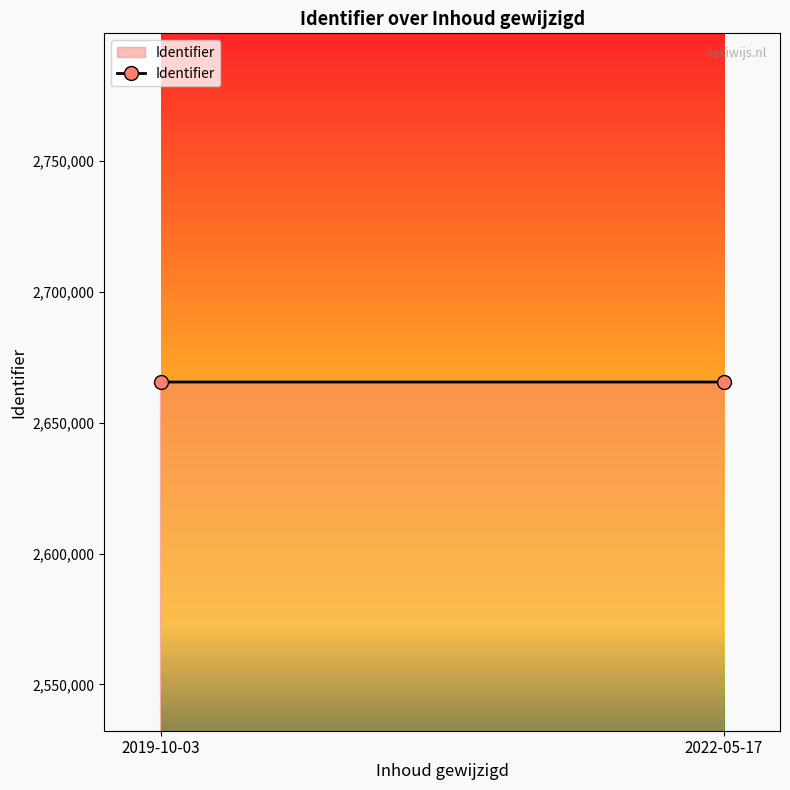

Which has a higher value, 2019-10-03 or 2022-05-17?

2022-05-17